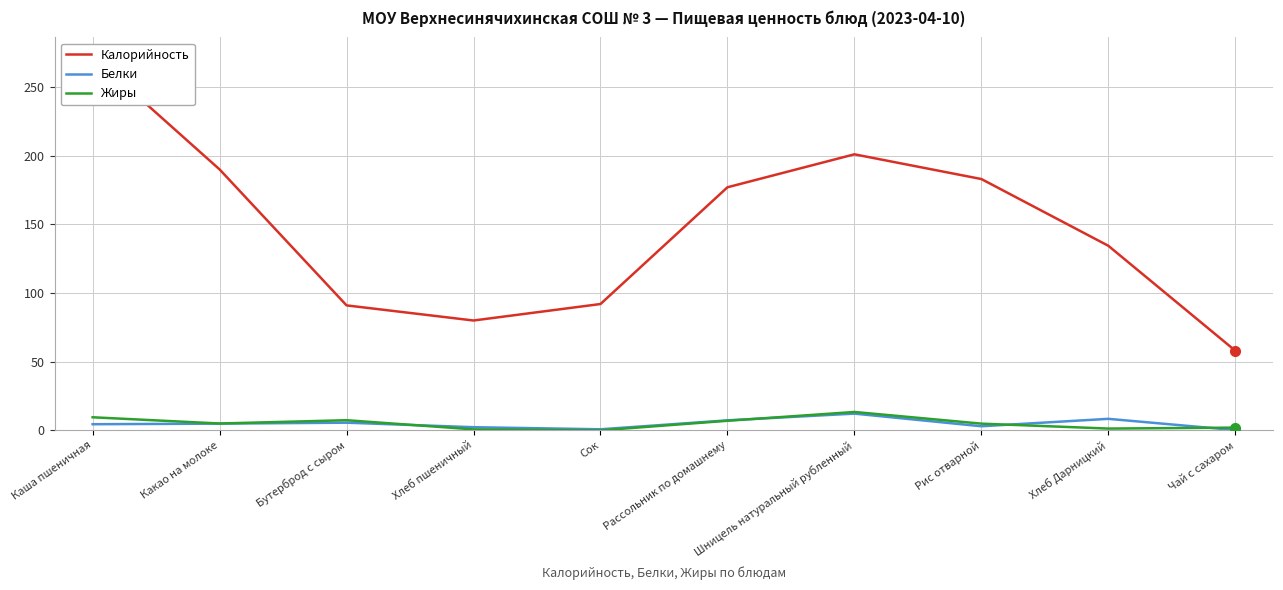

The Жиры series shows 5.0 at Какао на молоке. True or false?

True